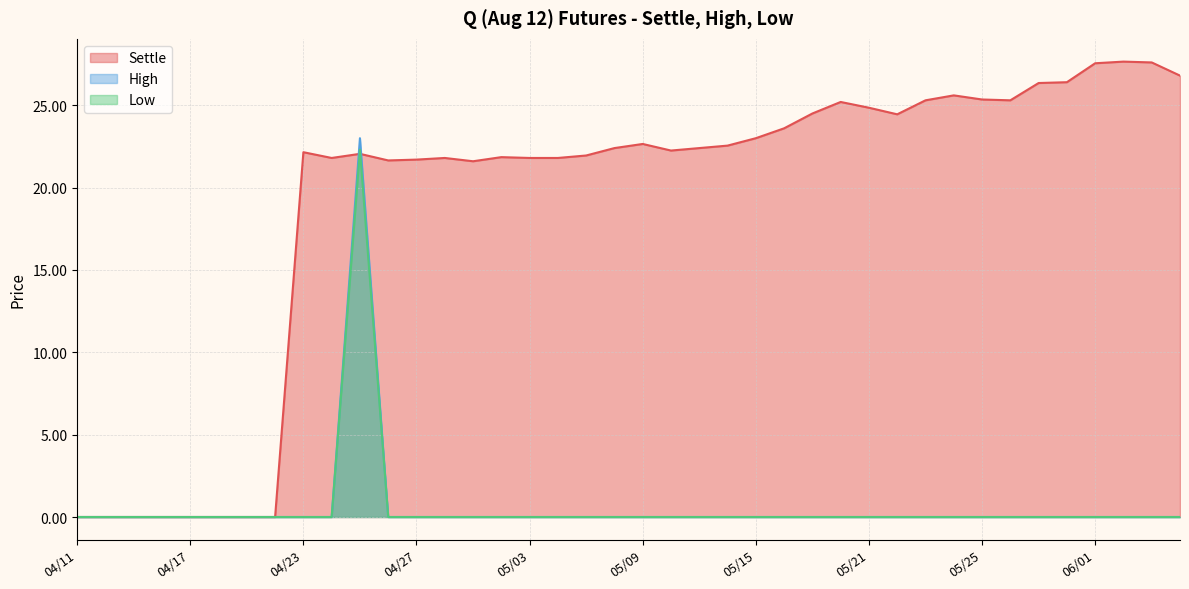

What are all the series names shown in the legend?

Settle, High, Low